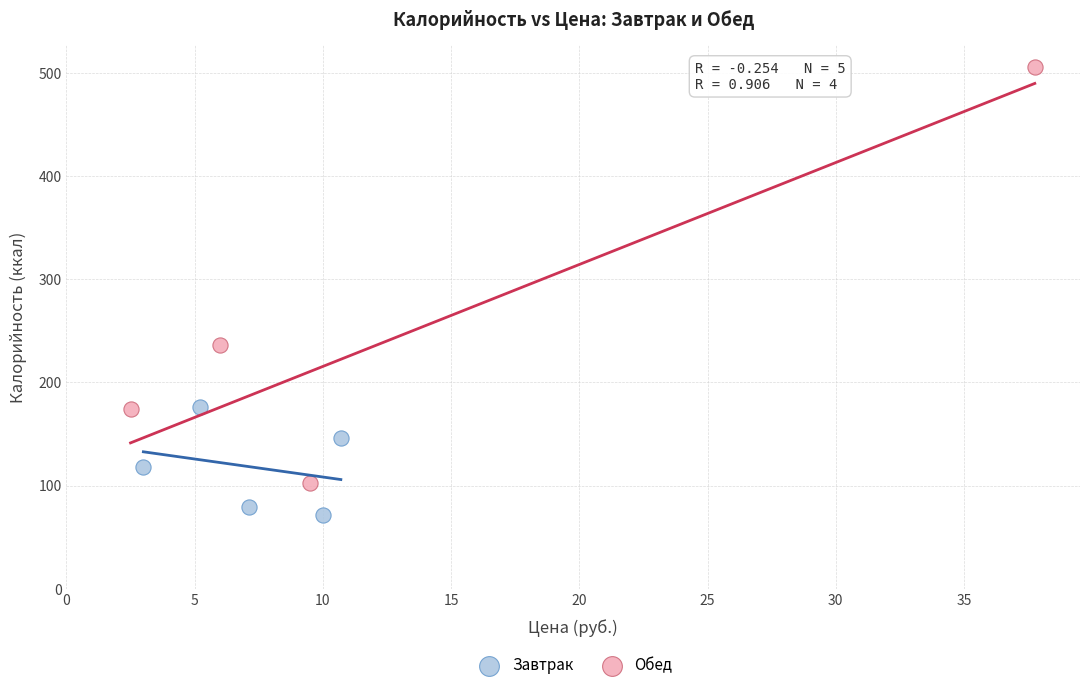

Which series reaches the maximum Y coordinate?

Обед